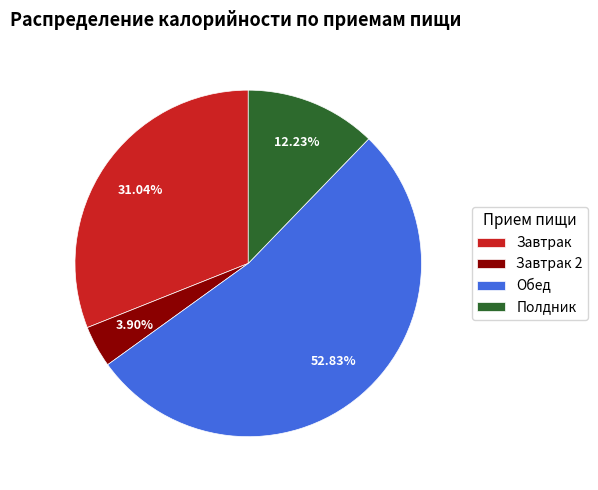

Do Обед and Завтрак 2 together represent more than half of the pie?

Yes